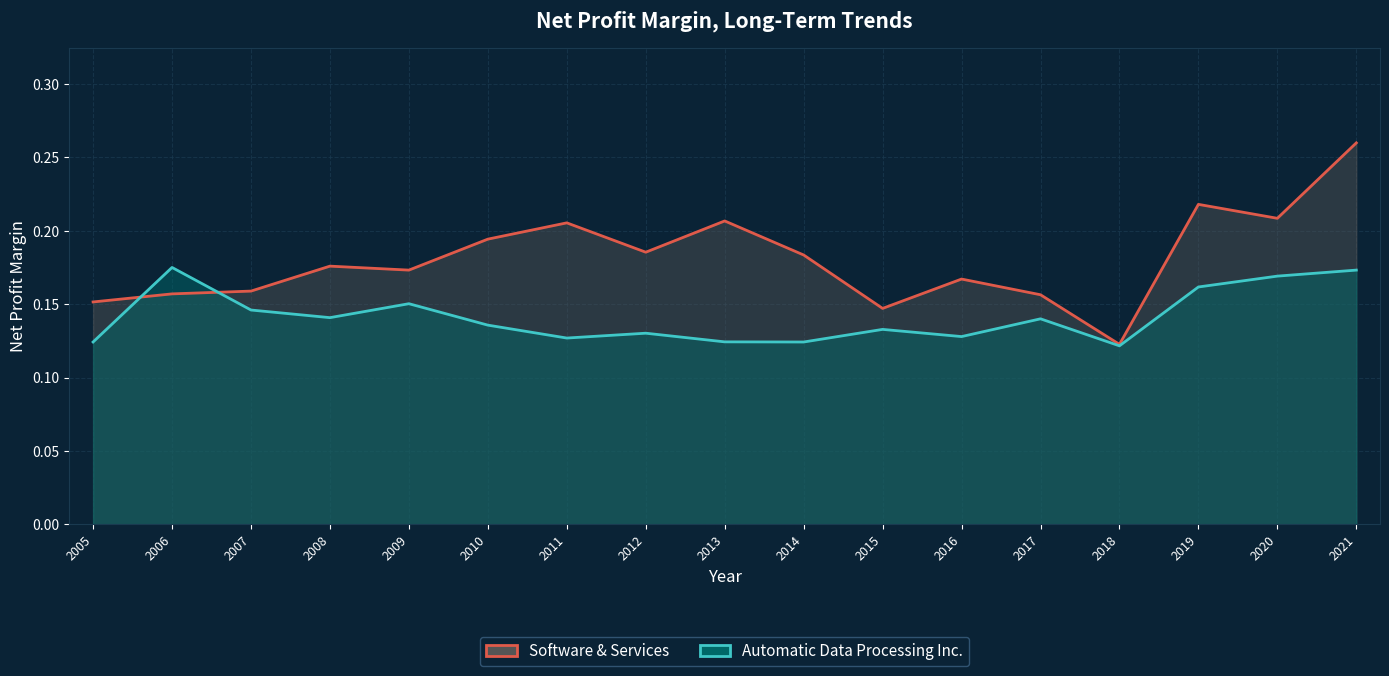

List the series in order of their overall mean, highest first.

Software & Services, Automatic Data Processing Inc.